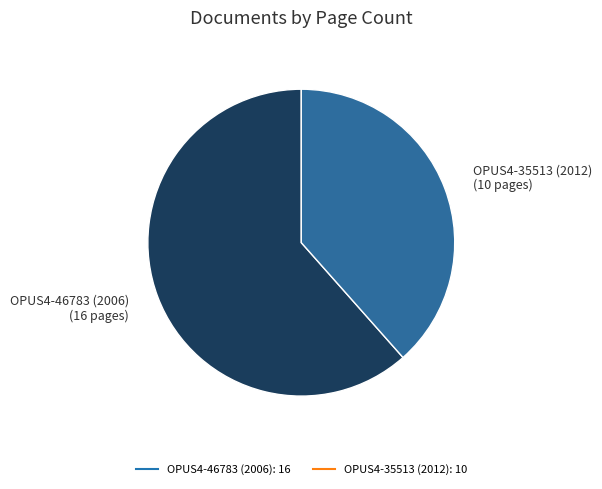

The OPUS4-46783 (2006) slice represents 76% of the pie. True or false?

False